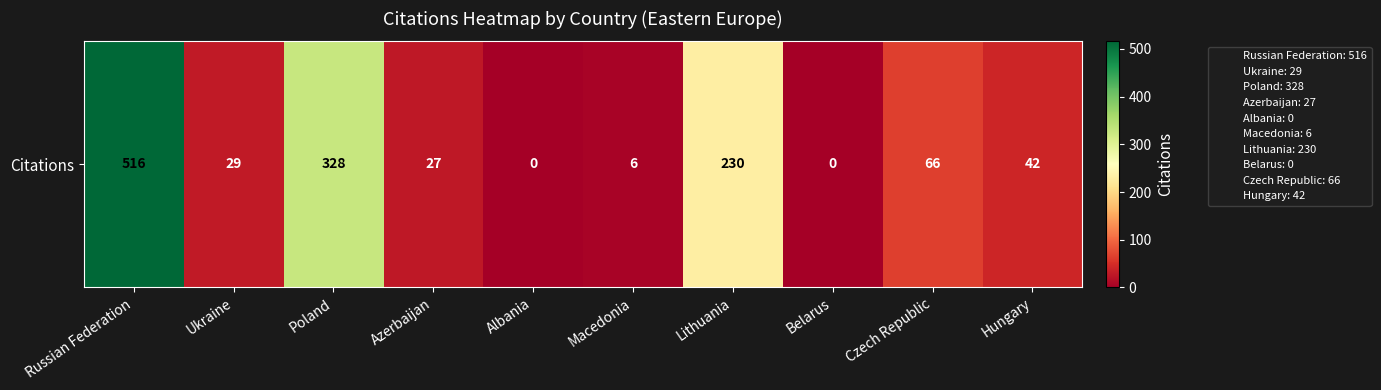

Reading left to right, list all the values displayed in this chart.

516	29	328	27	0	6	230	0	66	42